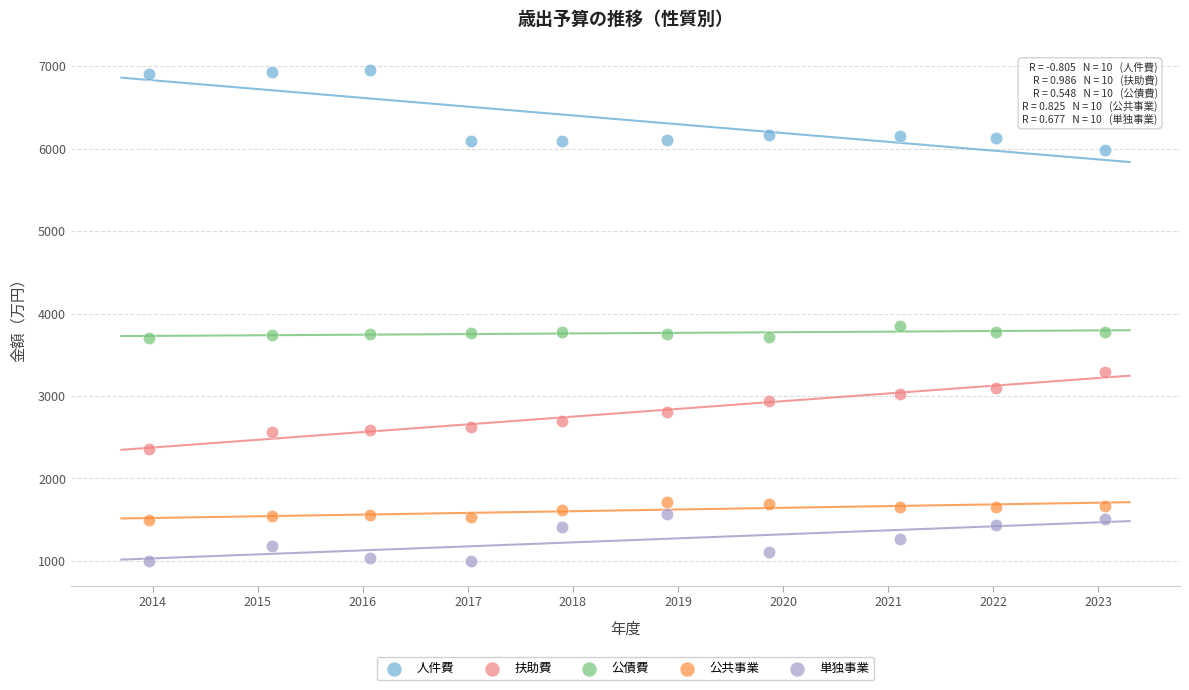

Which series reaches the maximum Y coordinate?

人件費